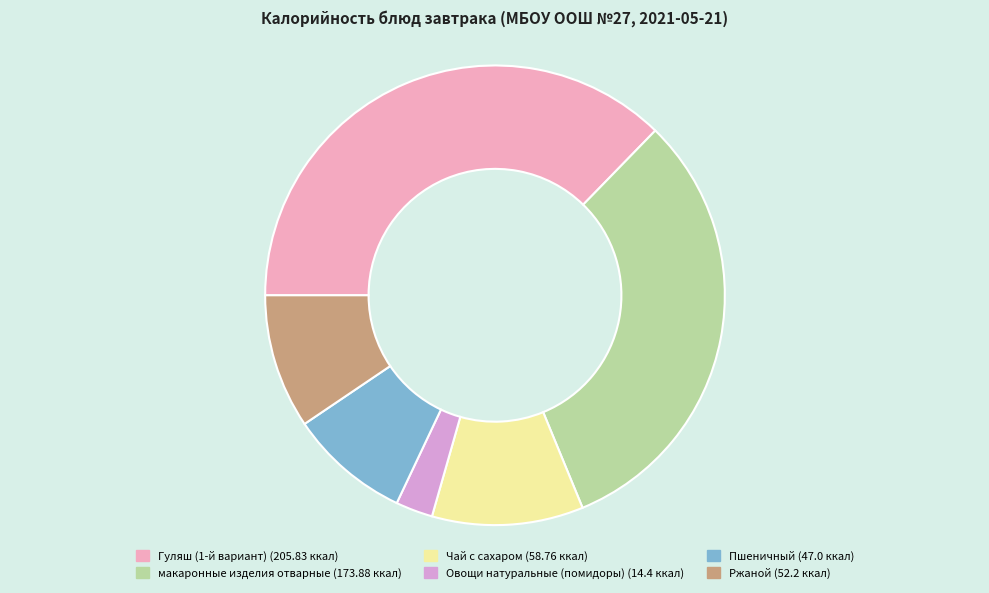

What percentage is the Чай с сахаром slice, to the nearest percent?

11%